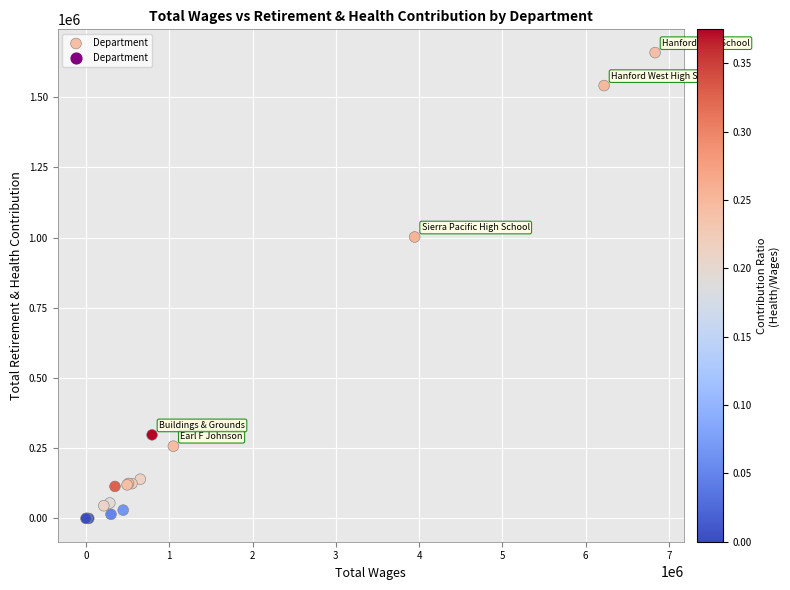

What Y value in the scatter plot is closest to 829486?

1002417